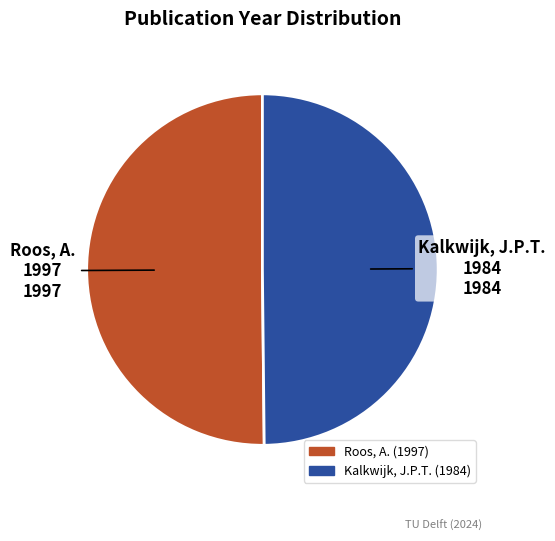

Approximately how many times larger is the value at Roos, A. (1997) compared to Kalkwijk, J.P.T. (1984)?

1.0